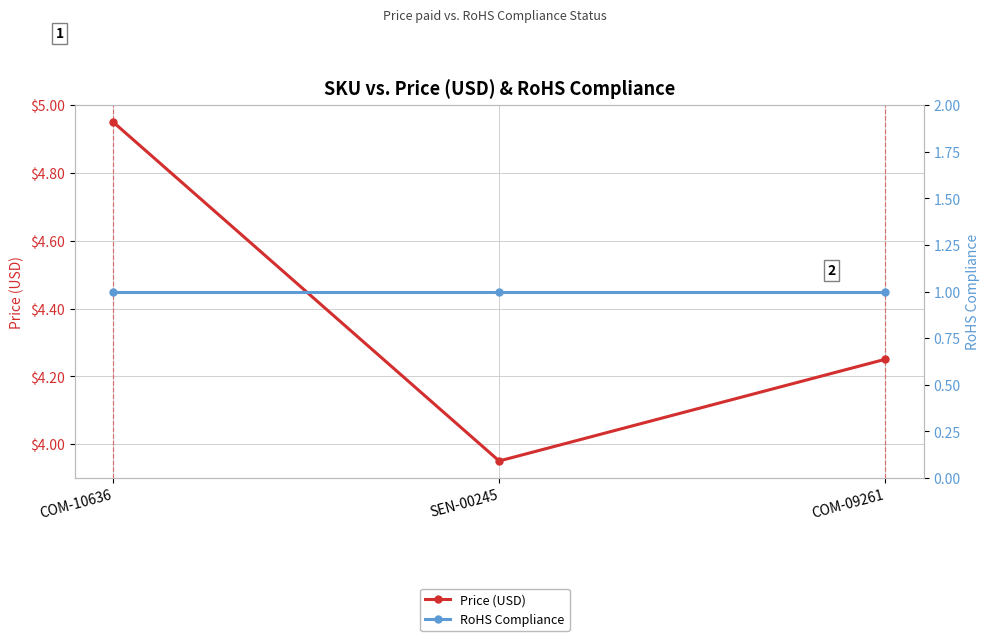

True or false: RoHS Compliance has a value of 0.3 at SEN-00245.

False